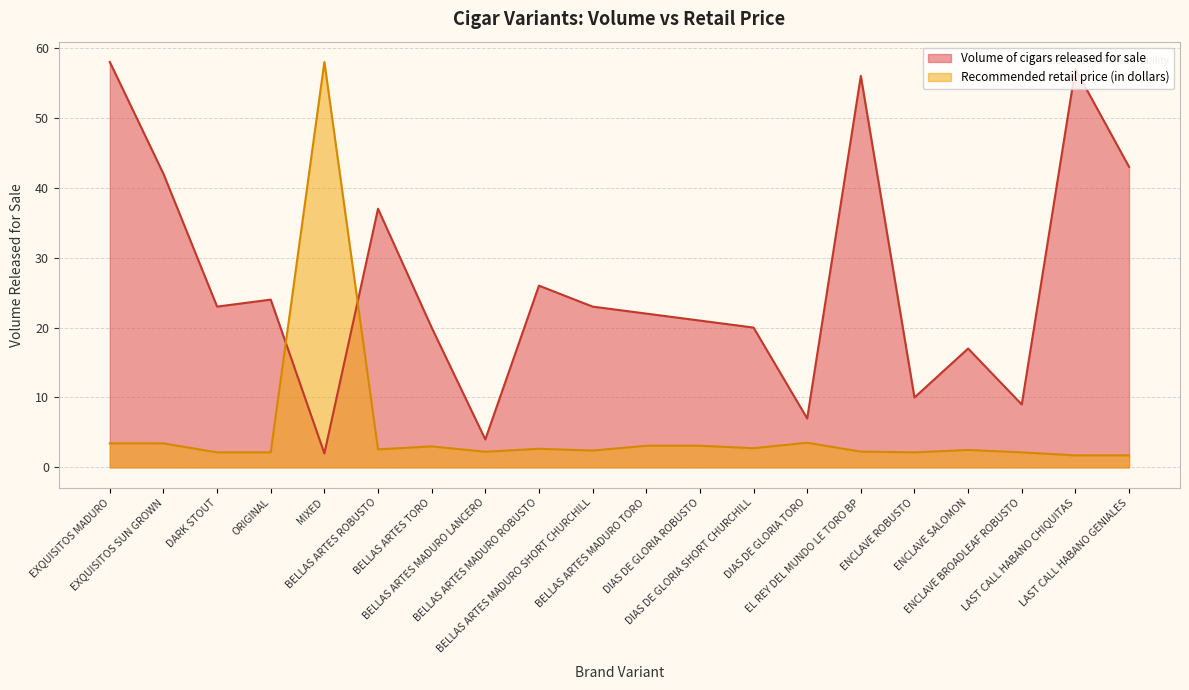

Rank the categories by Volume of cigars released for sale value from highest to lowest.

EXQUISITOS MADURO, LAST CALL HABANO CHIQUITAS, EL REY DEL MUNDO LE TORO BP, LAST CALL HABANO GENIALES, EXQUISITOS SUN GROWN, BELLAS ARTES ROBUSTO, BELLAS ARTES MADURO ROBUSTO, ORIGINAL, DARK STOUT, BELLAS ARTES MADURO SHORT CHURCHILL, BELLAS ARTES MADURO TORO, DIAS DE GLORIA ROBUSTO, BELLAS ARTES TORO, DIAS DE GLORIA SHORT CHURCHILL, ENCLAVE SALOMON, ENCLAVE ROBUSTO, ENCLAVE BROADLEAF ROBUSTO, DIAS DE GLORIA TORO, BELLAS ARTES MADURO LANCERO, MIXED